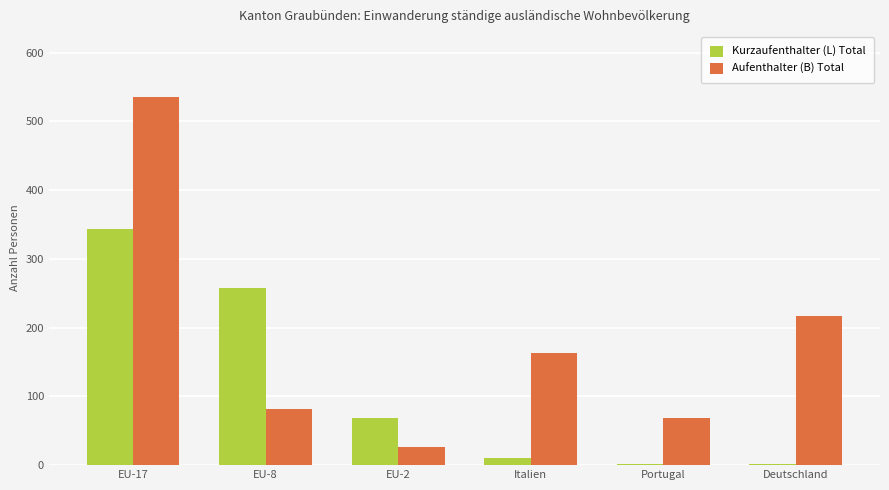

How many categories are shown in the chart?

6